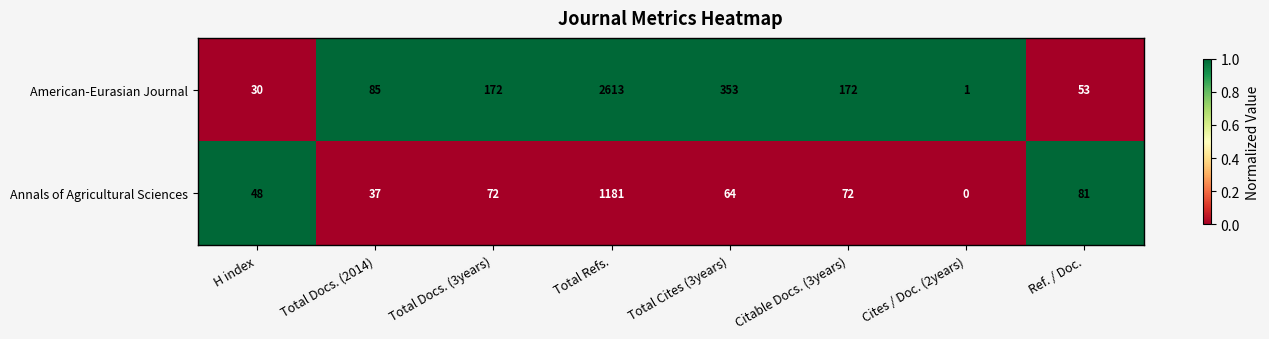

Is the value of American-Eurasian Journal at Ref. / Doc. greater than the value of Annals of Agricultural Sciences at Cites / Doc. (2years)?

Yes